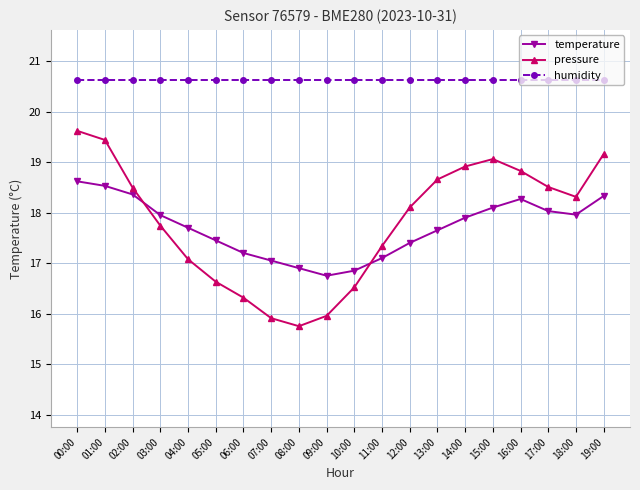

What is the difference between the highest and lowest values at 02:00?

2.3